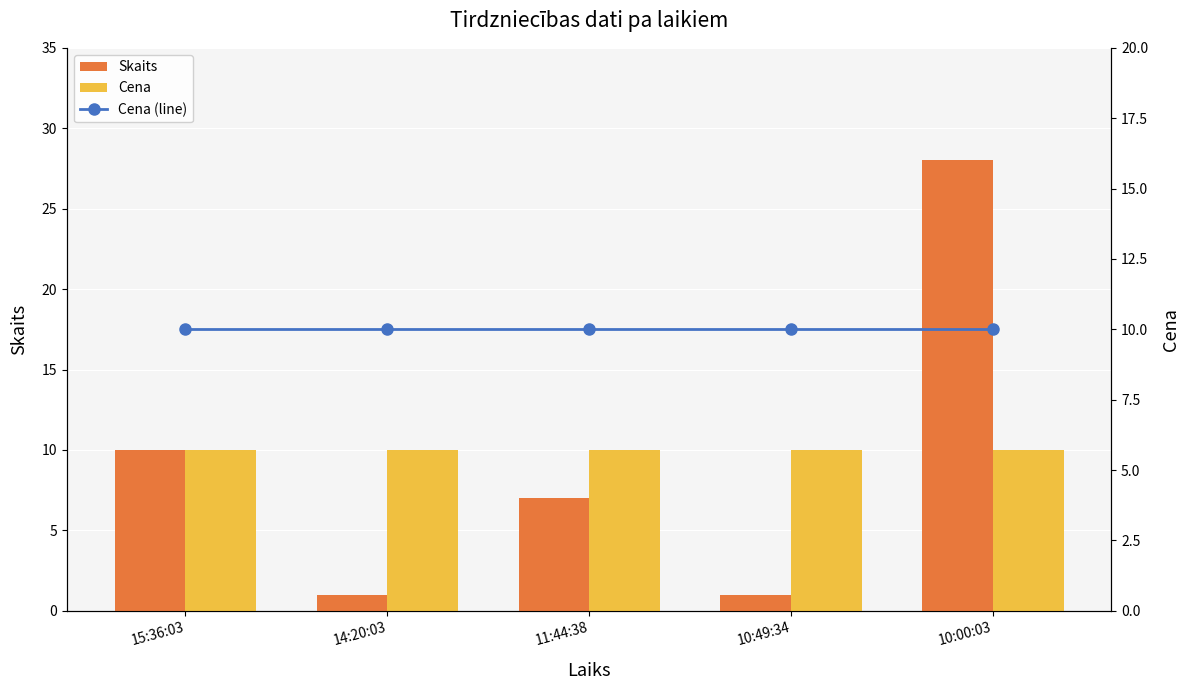

Count the number of categories in the chart.

5